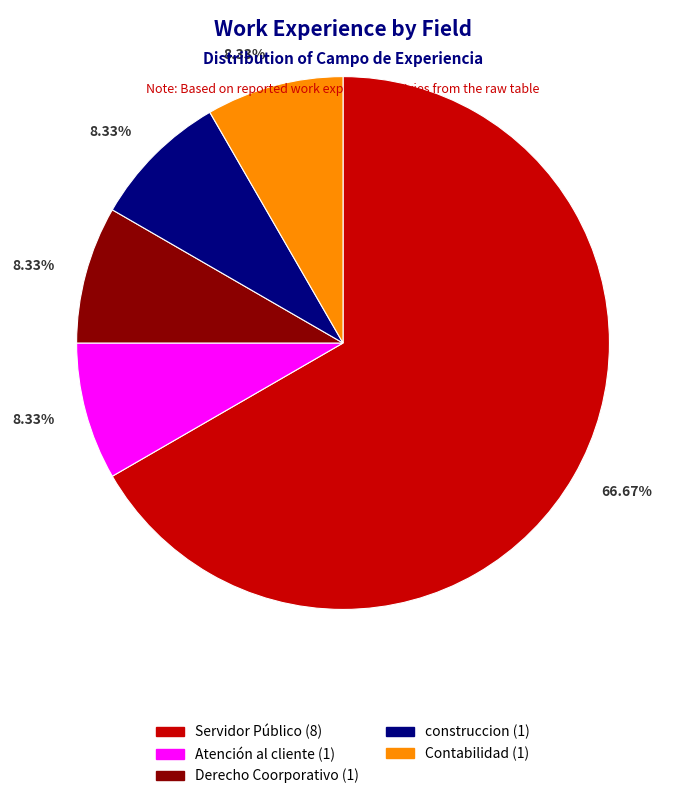

Which slice is the largest?

Servidor Público